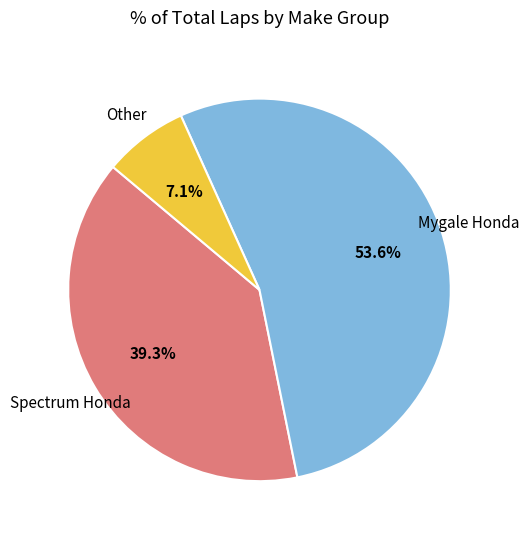

Is there any slice that represents more than half of the pie?

Yes